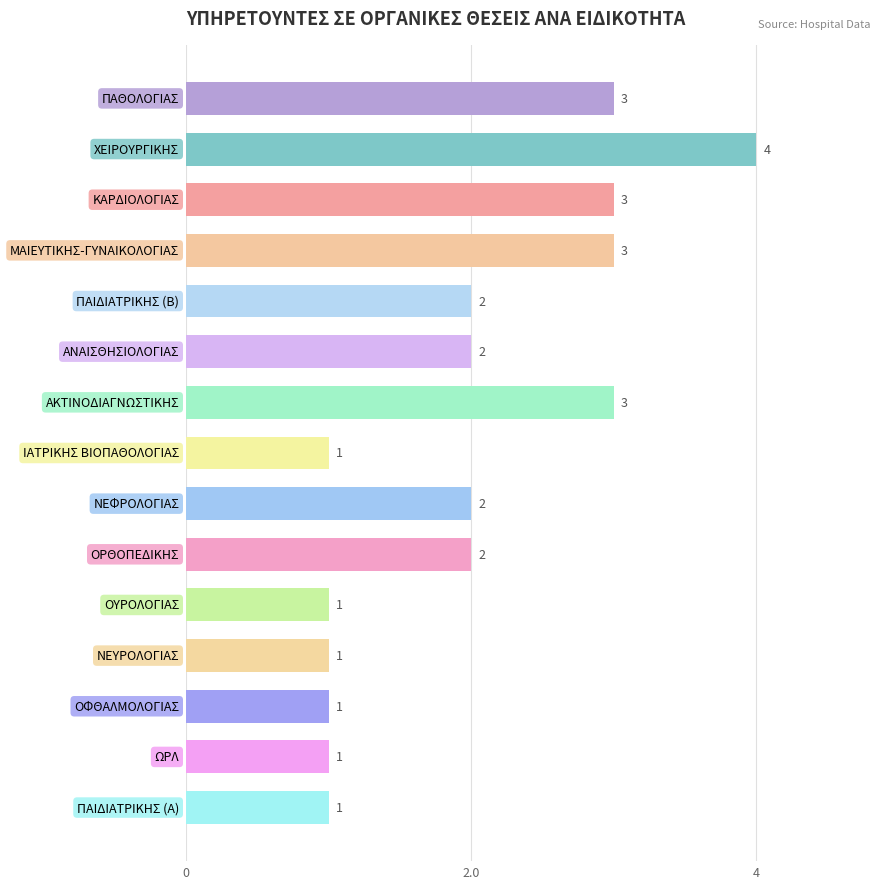

What is the sum of all values?

30